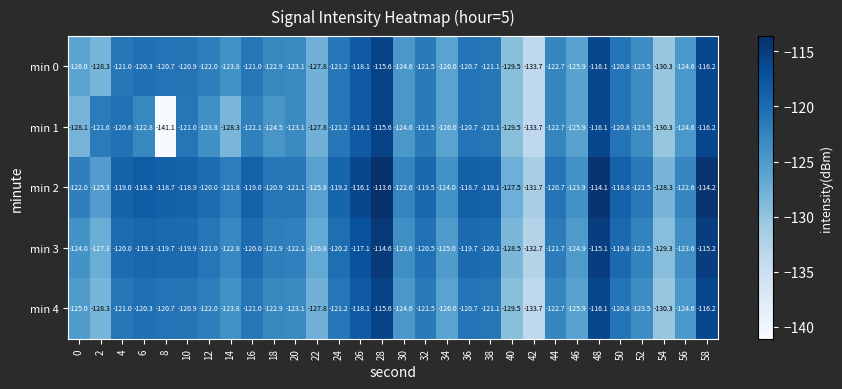

True or false: min 1 has a value of -58.2 at 48.

False